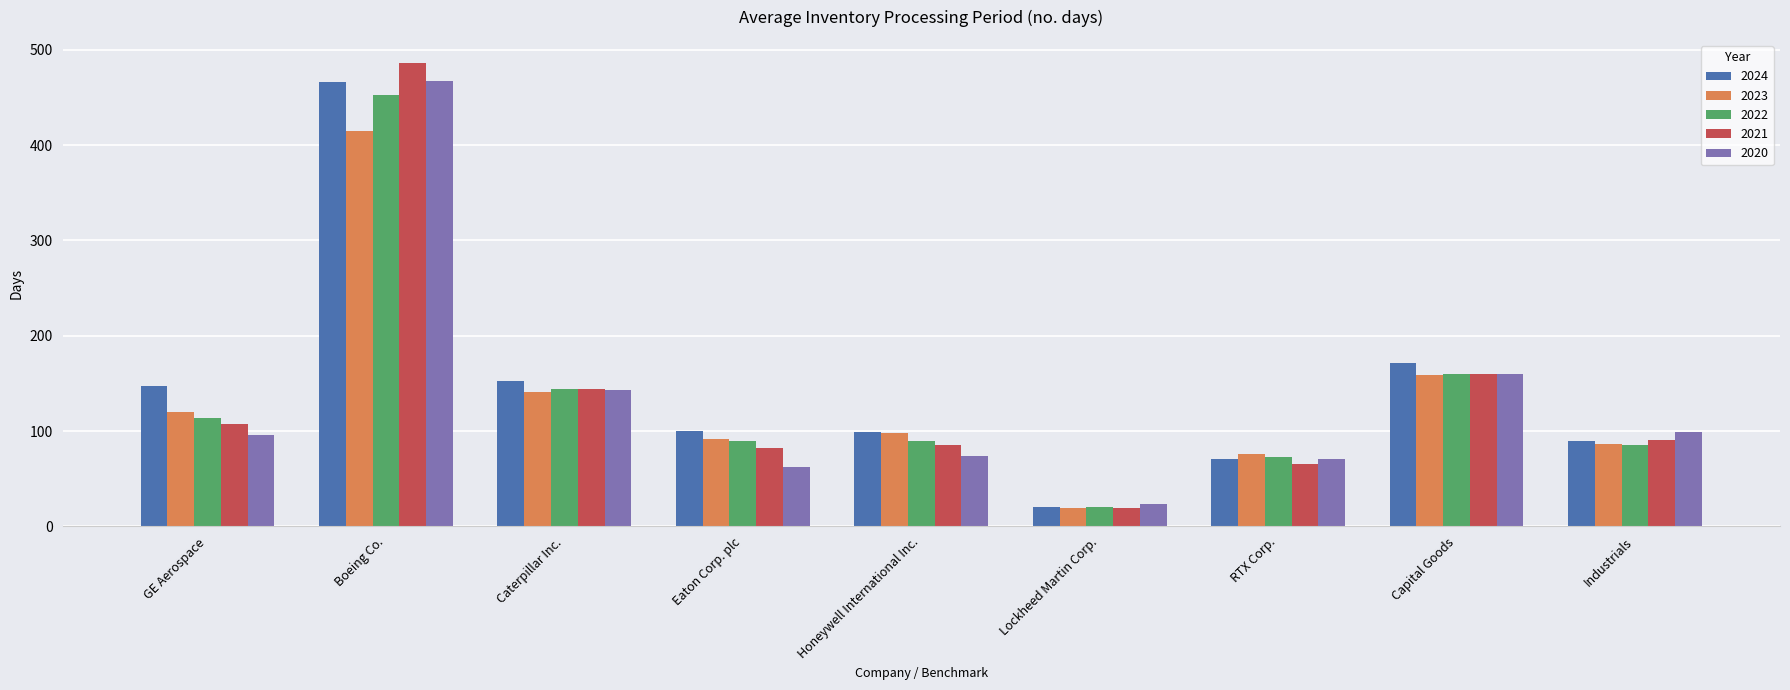

What is the total value across all series at Caterpillar Inc.?

725